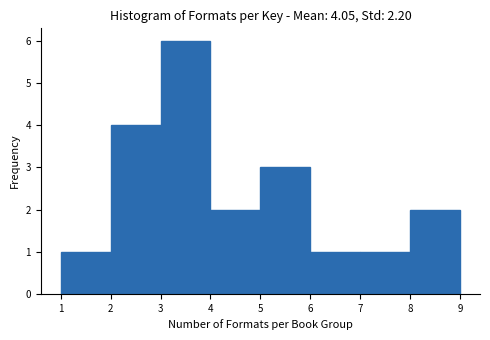

Reading left to right, list every bar in this chart as the range it spans on the x-axis followed by its height. The values are not printed on the chart, so give them approximately, as read against the axis.

1 to 2: 1
2 to 3: 4
3 to 4: 6
4 to 5: 2
5 to 6: 3
6 to 7: 1
7 to 8: 1
8 to 9: 2